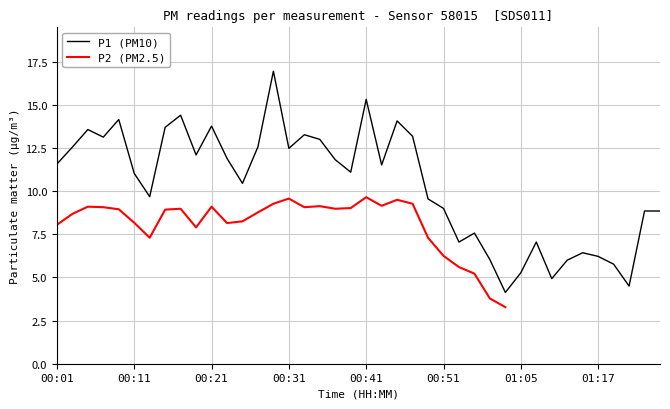

Reading left to right, list all the values displayed in this chart.

11.6	12.6	13.6	13.1	14.2	11.0	9.7	13.7	14.4	12.1	13.8	11.9	10.4	12.6	16.9	12.5	13.3	13.0	11.8	11.1	15.3	11.5	14.1	13.2	9.6	9.0	7.0	7.6	6.0	4.1	5.3	7.0	4.9	6.0	6.4	6.2	5.8	4.5	8.8	8.8